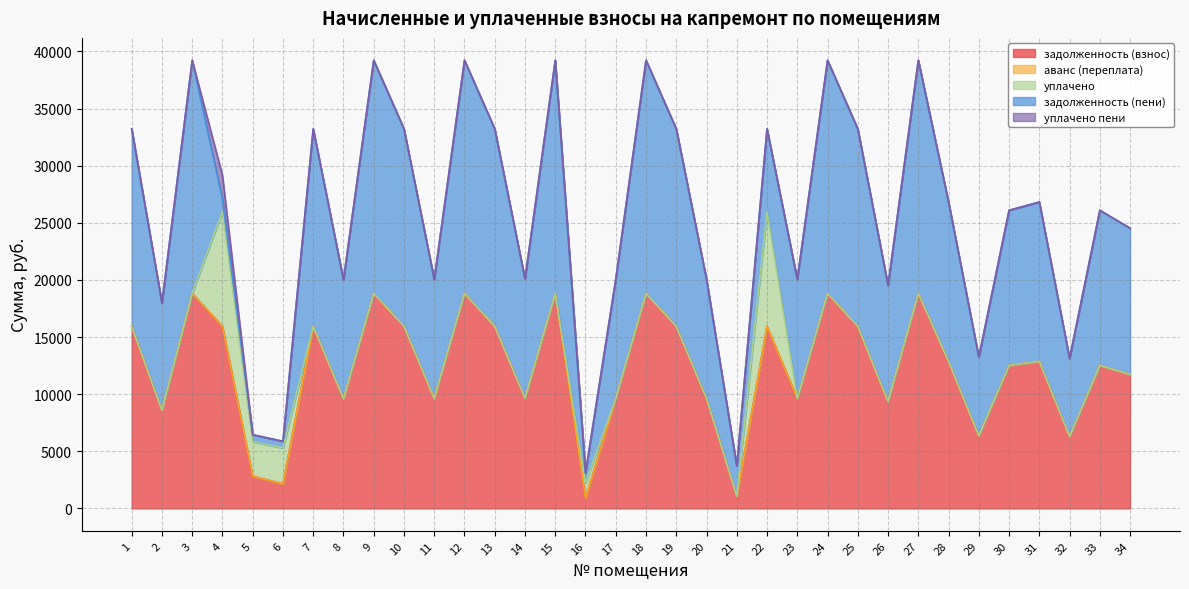

At 26, list the series in order from smallest to largest.

аванс (переплата), уплачено, уплачено пени, задолженность (взнос), задолженность (пени)